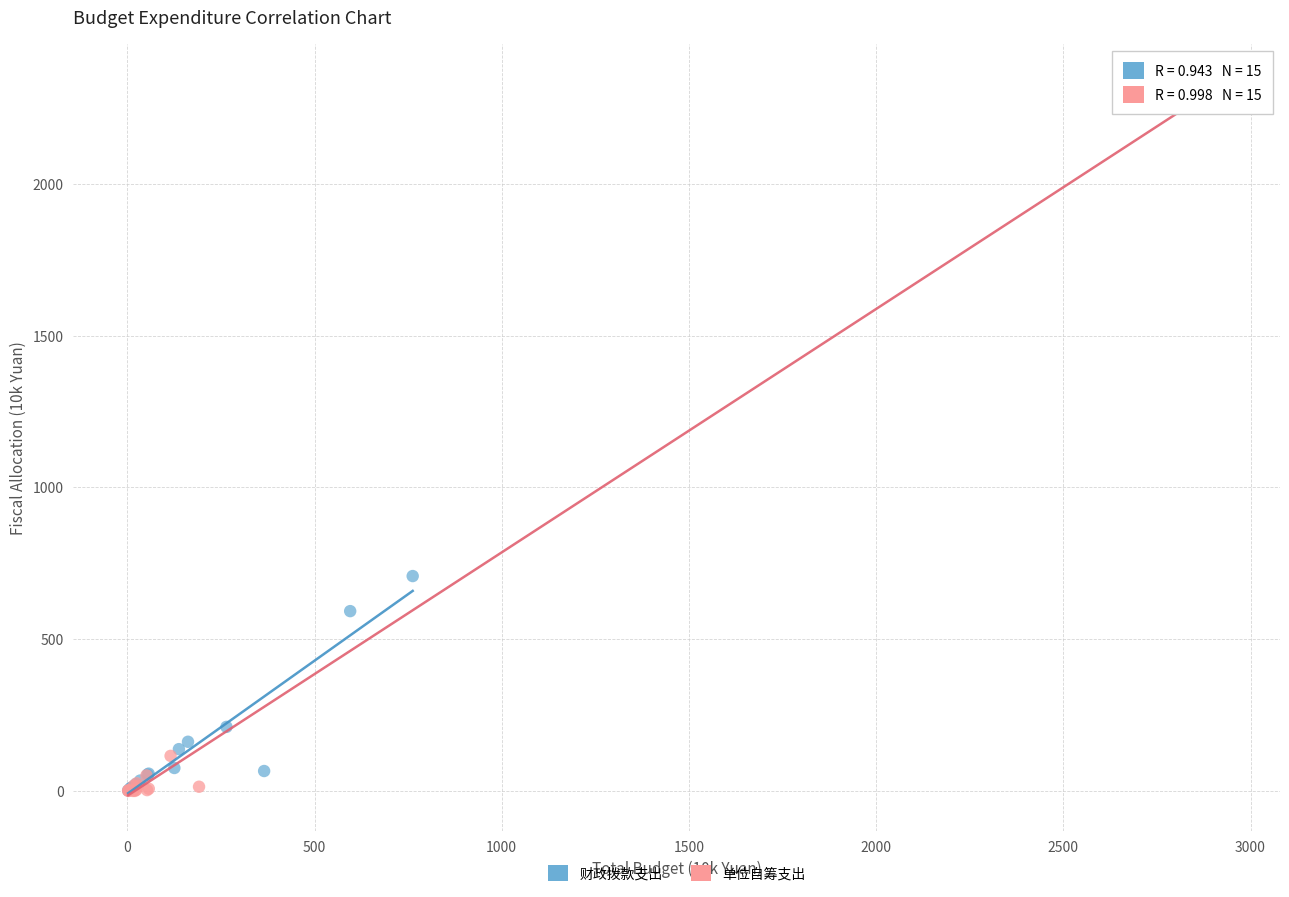

Which series has the widest spread of Y values?

单位自筹支出